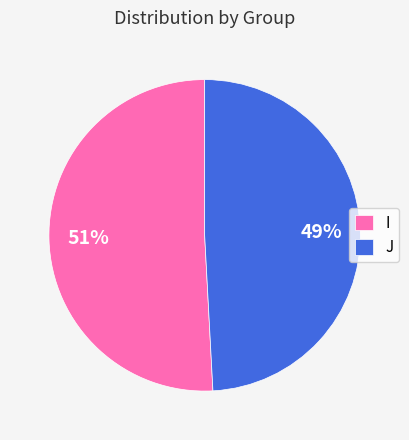

To the nearest percent, what is the average slice percentage?

50%